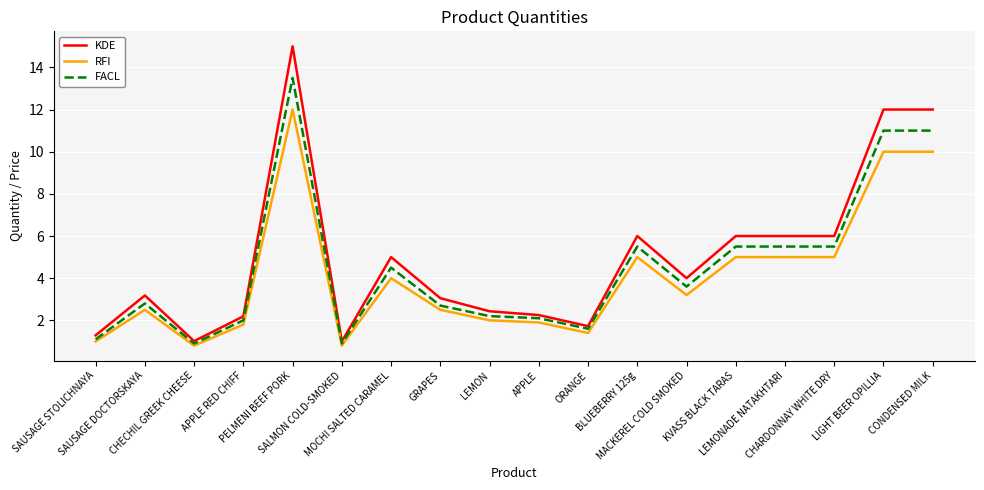

Is the value of RFI at SAUSAGE STOLICHNAYA greater than the value of FACL at MOCHI SALTED CARAMEL?

No